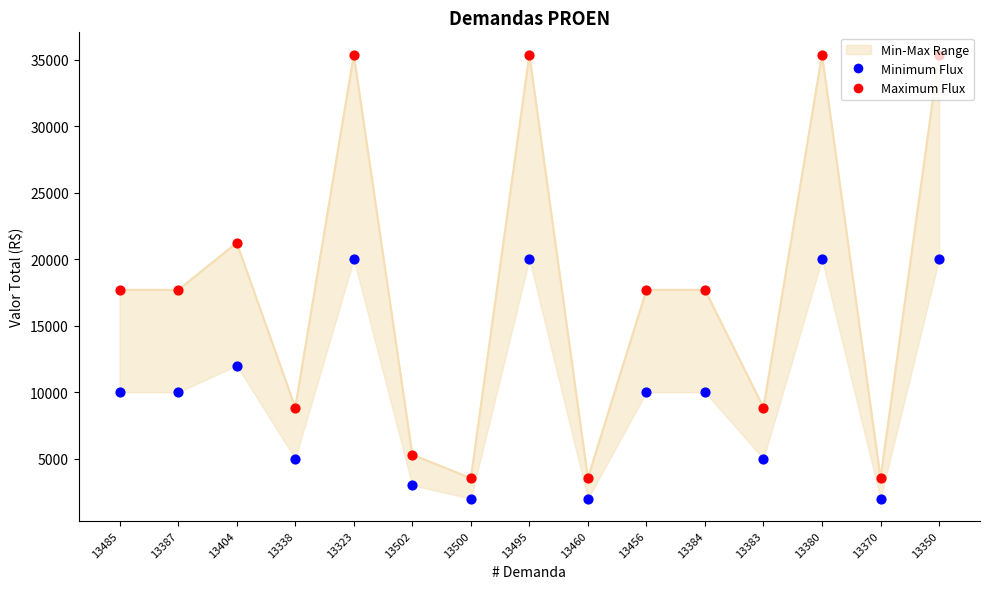

Which series contains the highest Y value?

Maximum Flux